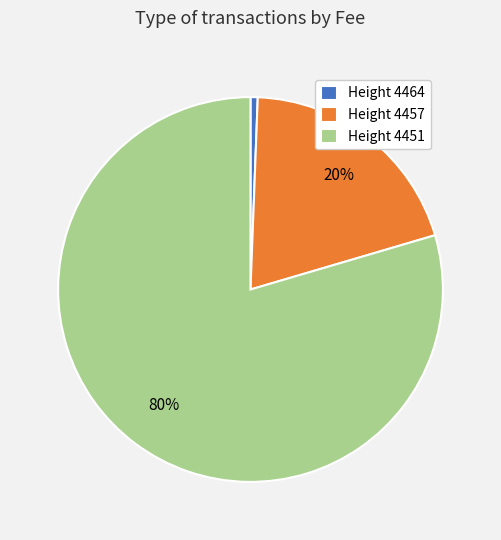

How many slices are in this pie chart?

3